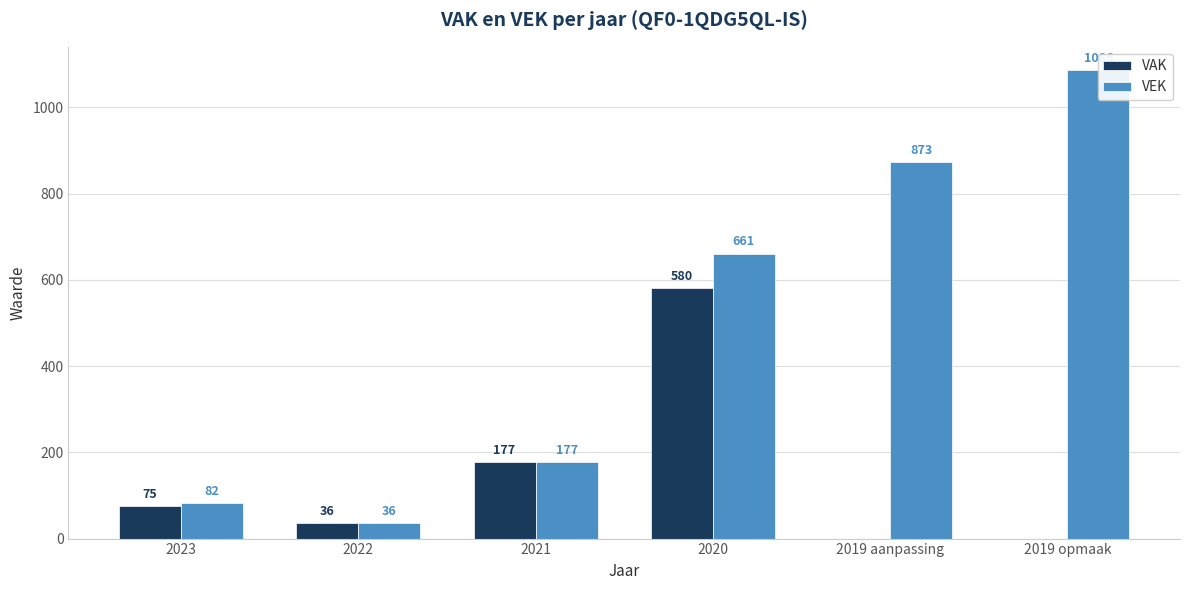

What is the difference between the maximum and minimum values in the VAK series?

580